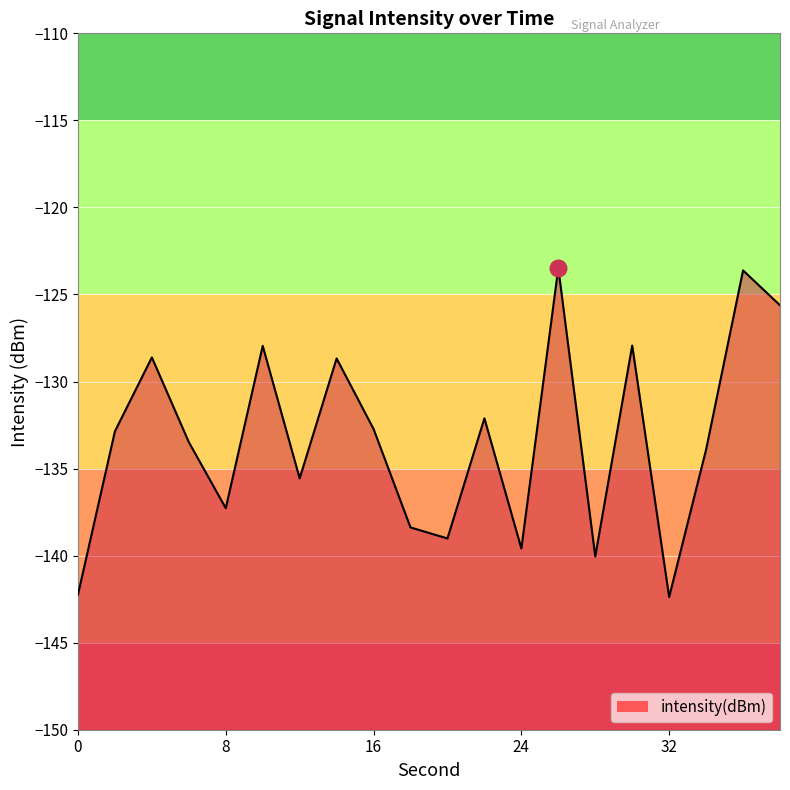

What is the greatest value displayed?

-123.5